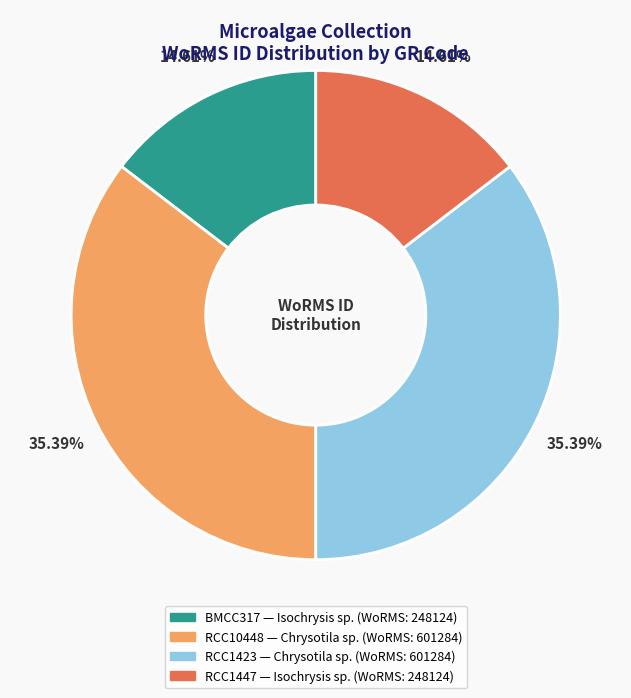

What is the total percentage of BMCC317 and RCC1423?

50.0%